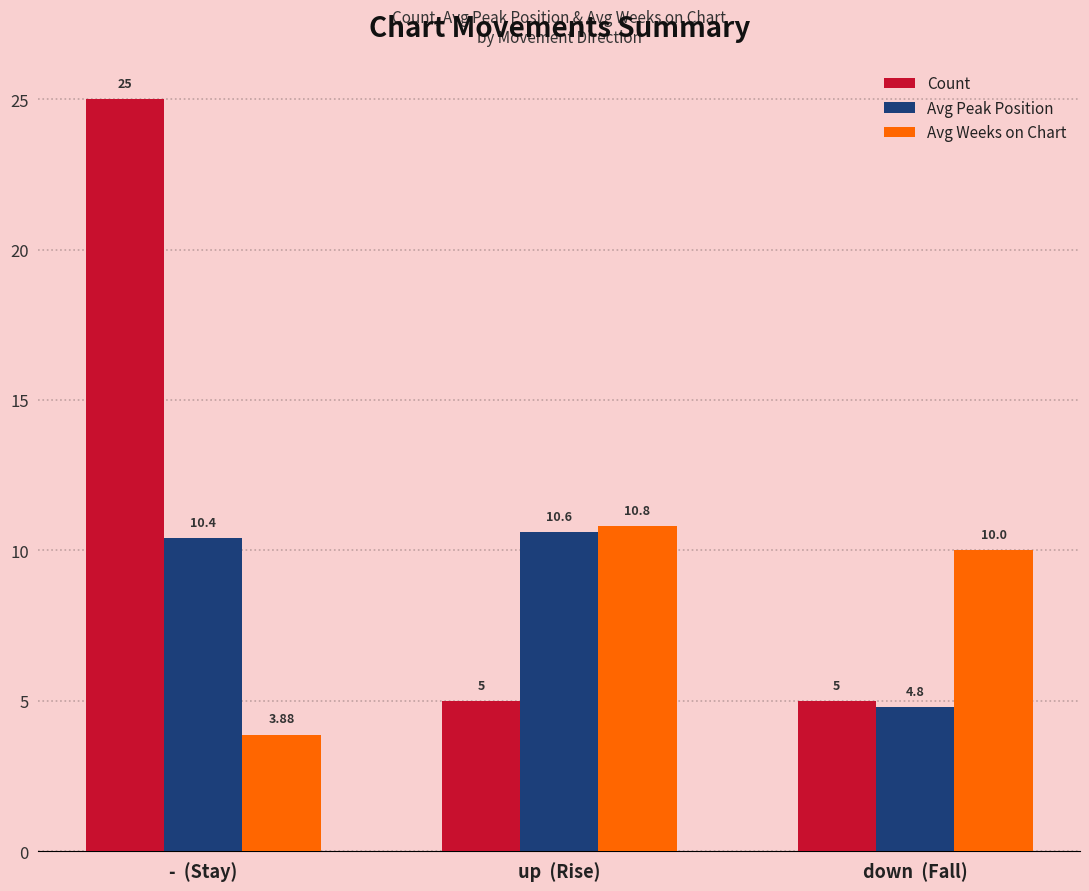

At which category is the sum across all series the highest?

-  (Stay)